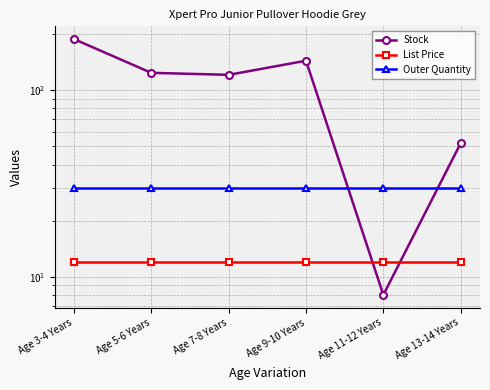

At which label does Stock first exceed 124?

Age 3-4 Years